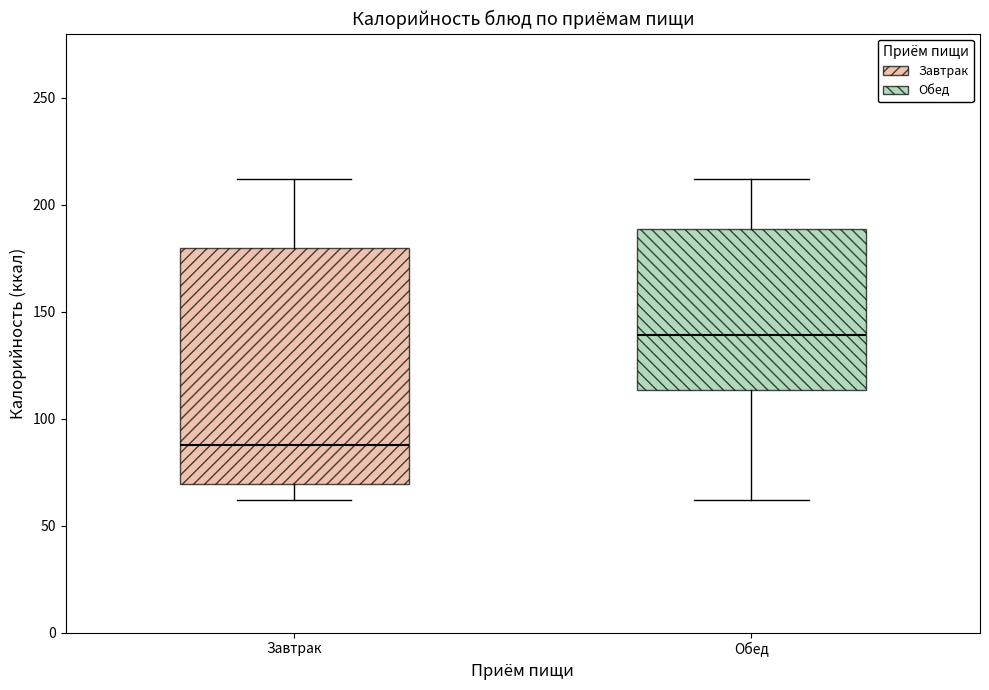

Where does the lower whisker of the box for Обед end on the y-axis? The values are not printed on the chart, so give them approximately, as read against the axis.

60